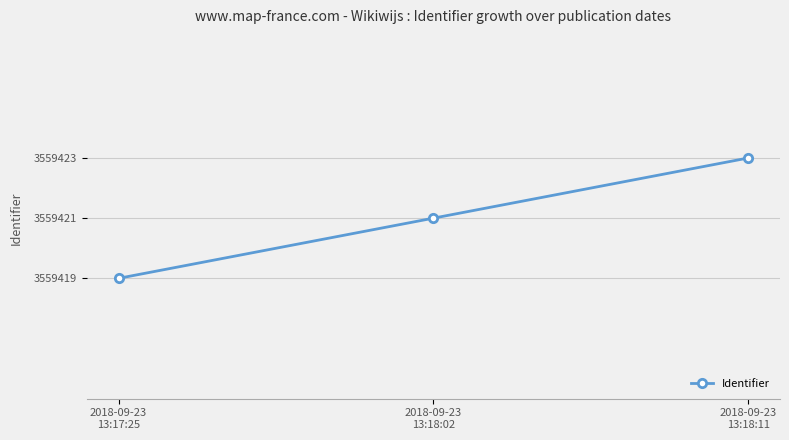

What is the smallest value displayed?

3559419